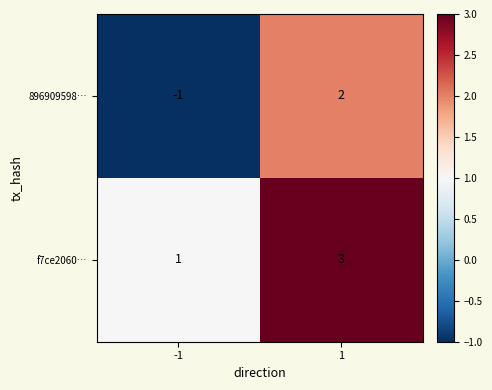

At which category is the sum across all series the highest?

1